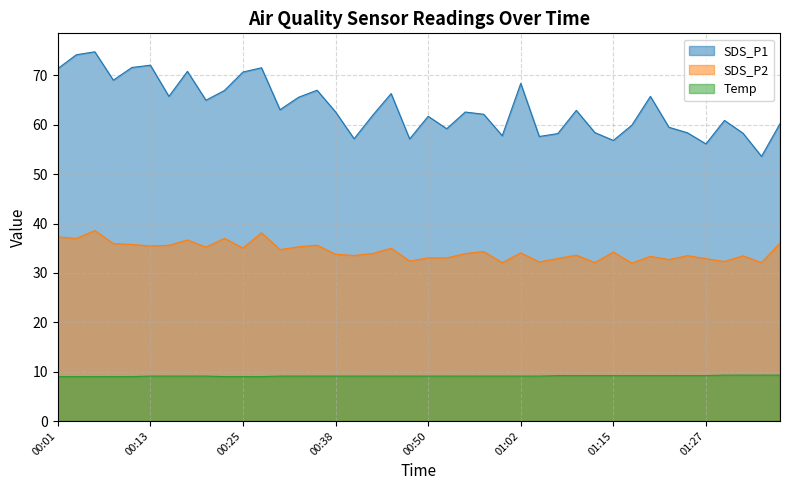

True or false: Temp and SDS_P2 intersect in this chart.

False